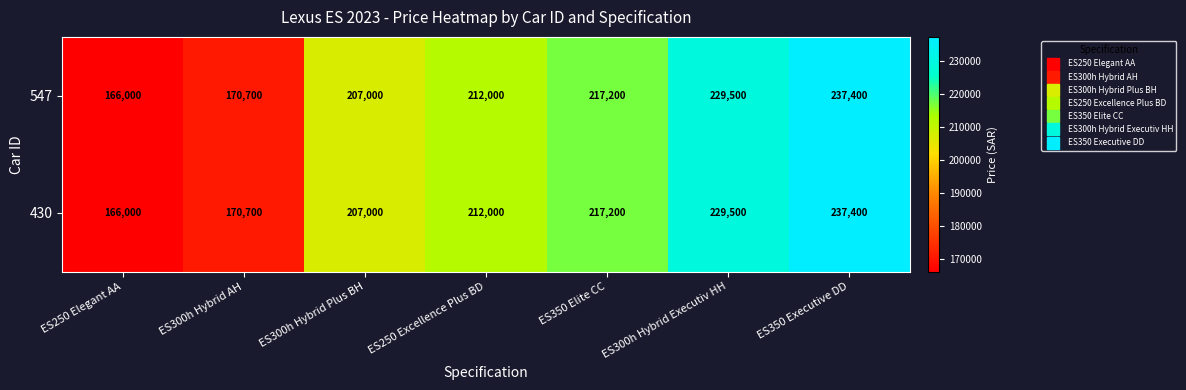

At how many categories does at least one series exceed 196403?

5